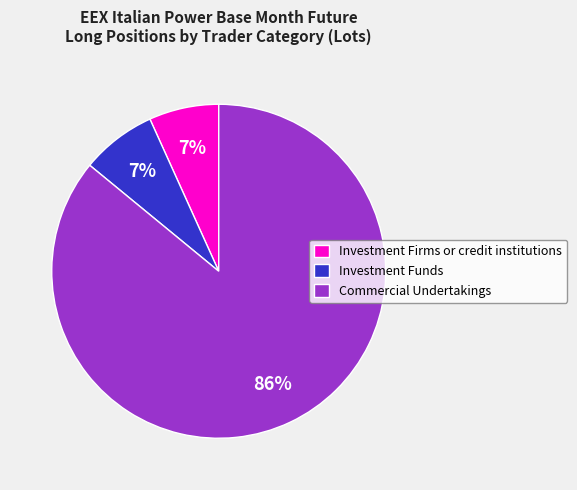

What is the majority slice?

Commercial Undertakings